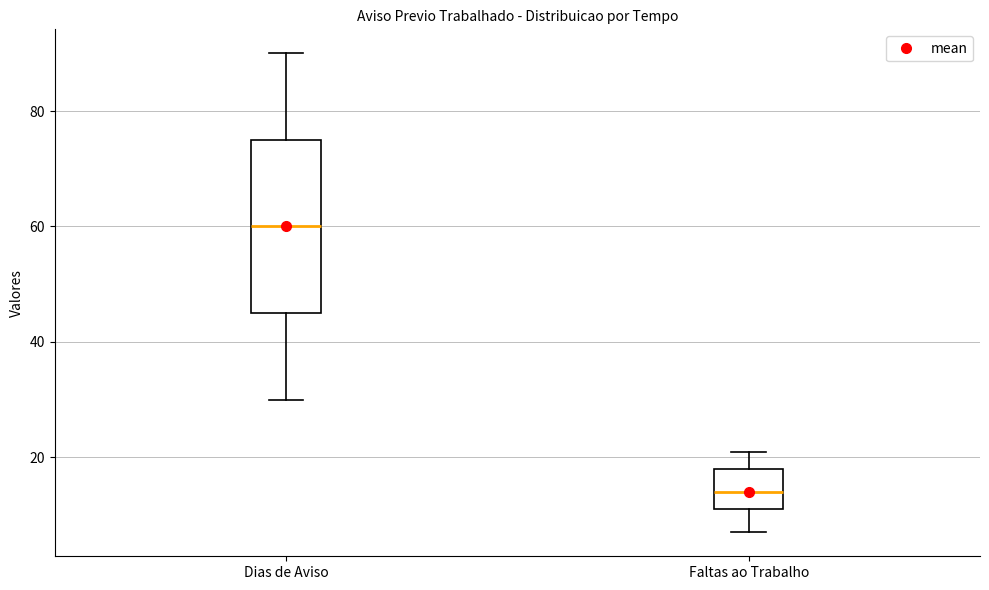

Where is the lower edge of the box for Dias de Aviso on the y-axis? The values are not printed on the chart, so give them approximately, as read against the axis.

46